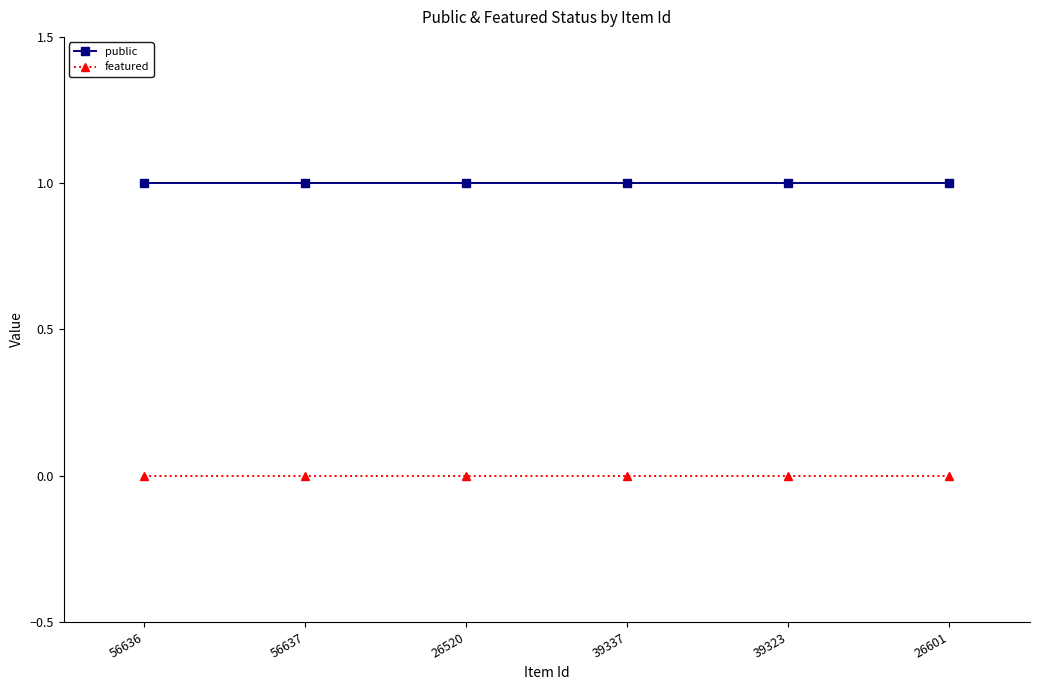

What is the maximum value for public?

1